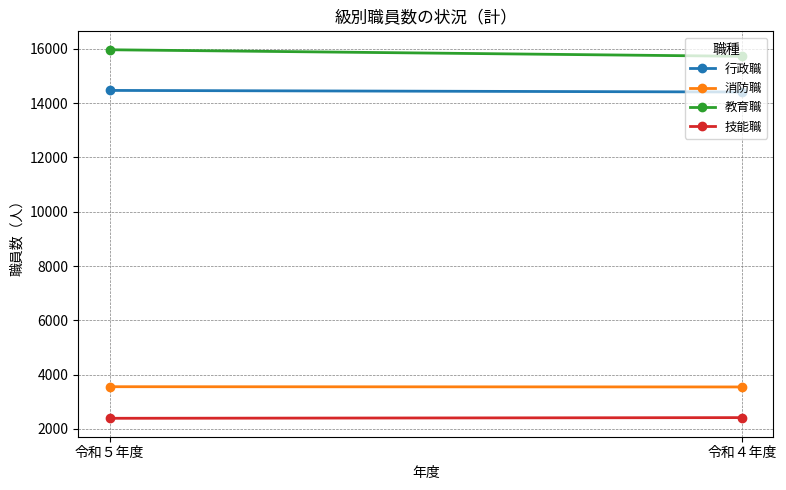

True or false: 消防職 has a value of 3557 at 令和５年度.

True